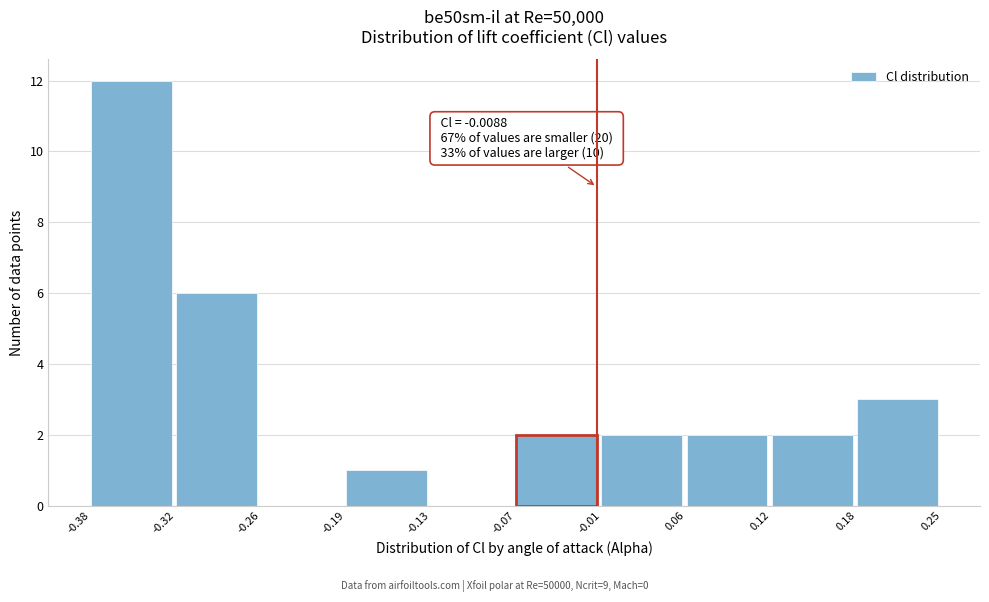

Over which range of the x-axis is the bar tallest?

-0.38 to -0.32